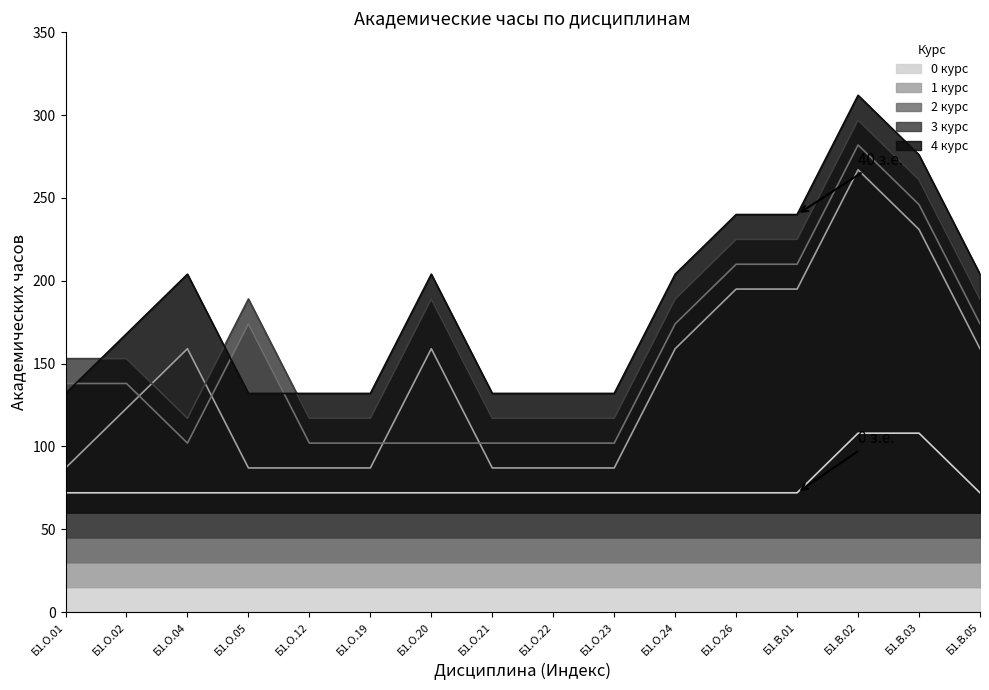

How many lines are shown in the chart?

5